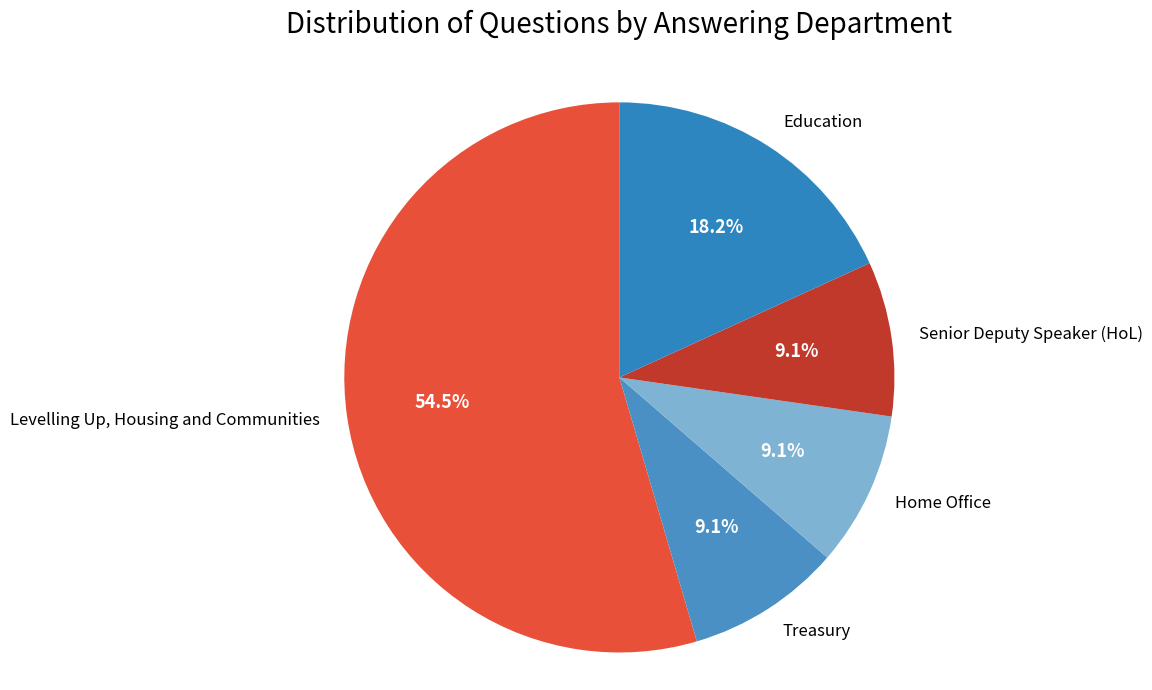

Which category has the biggest portion of the pie?

Levelling Up, Housing and Communities